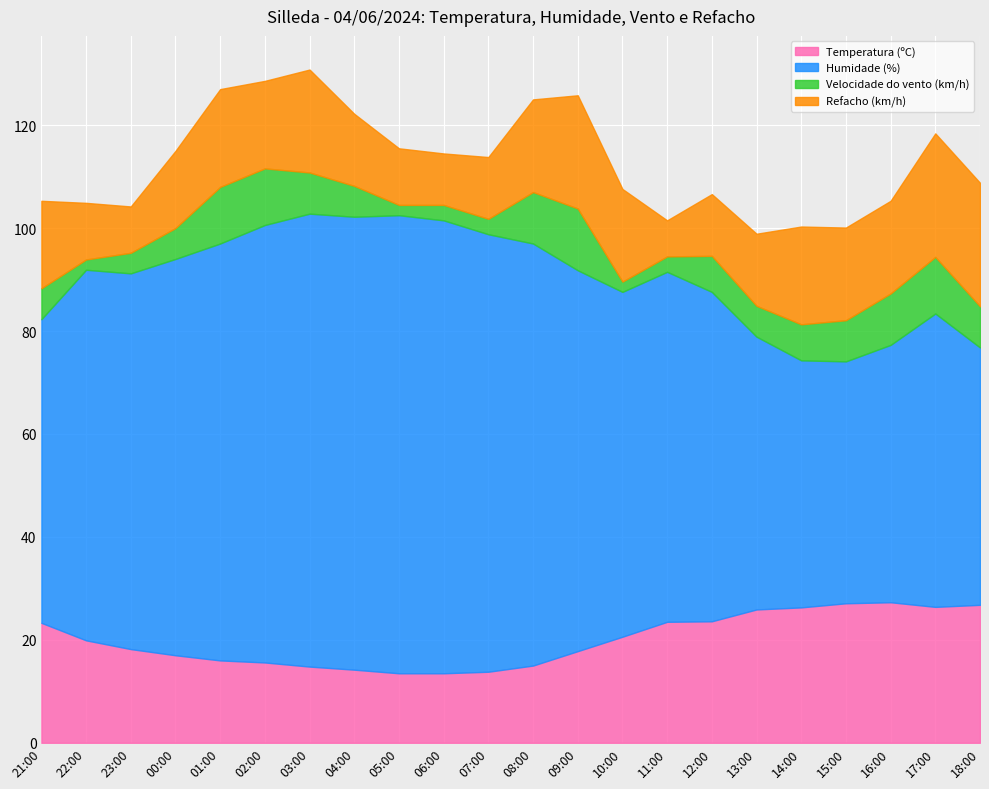

Where is Humidade (%) nearest to the value 68?

11:00